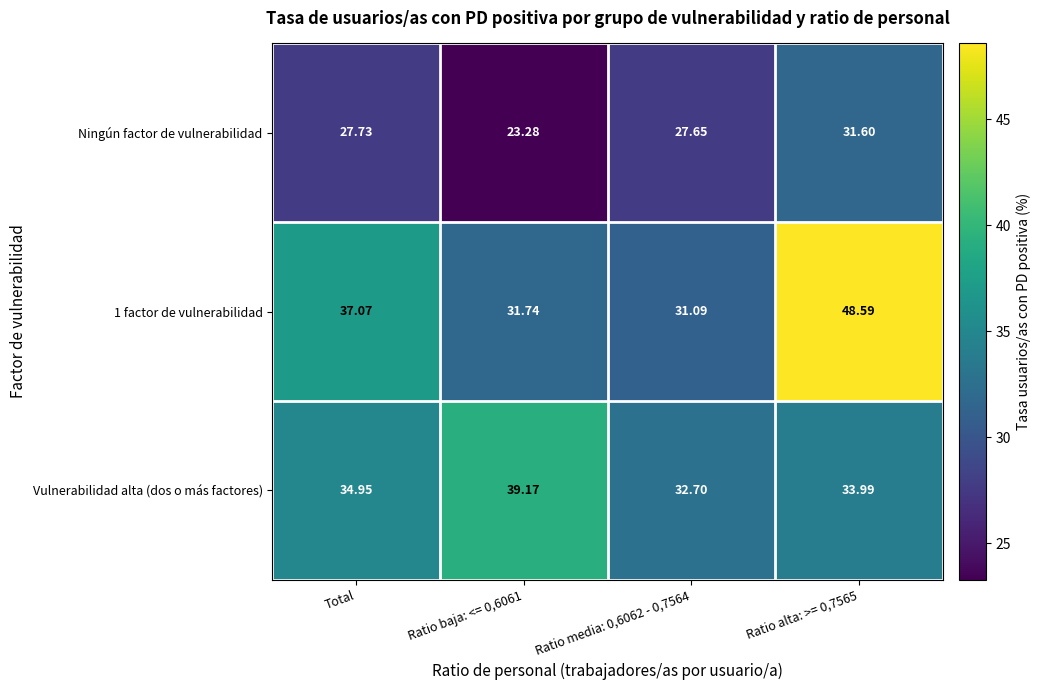

At which label does 1 factor de vulnerabilidad first exceed 37?

Total